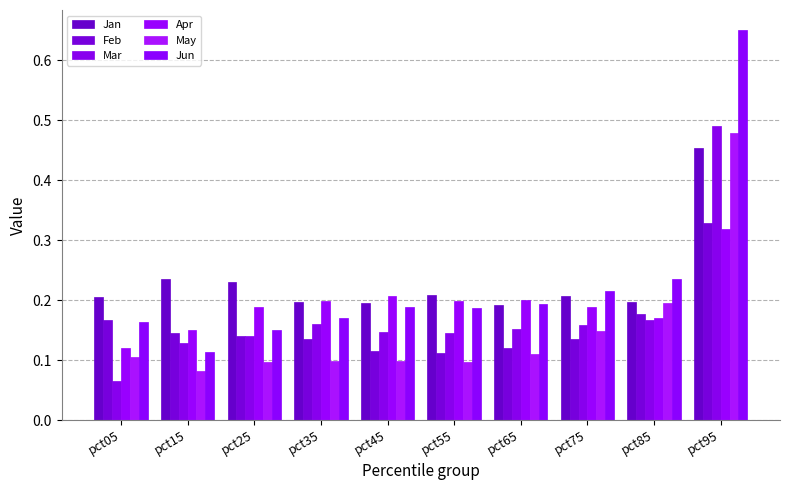

At which category does the chart reach its minimum across all series?

pct05